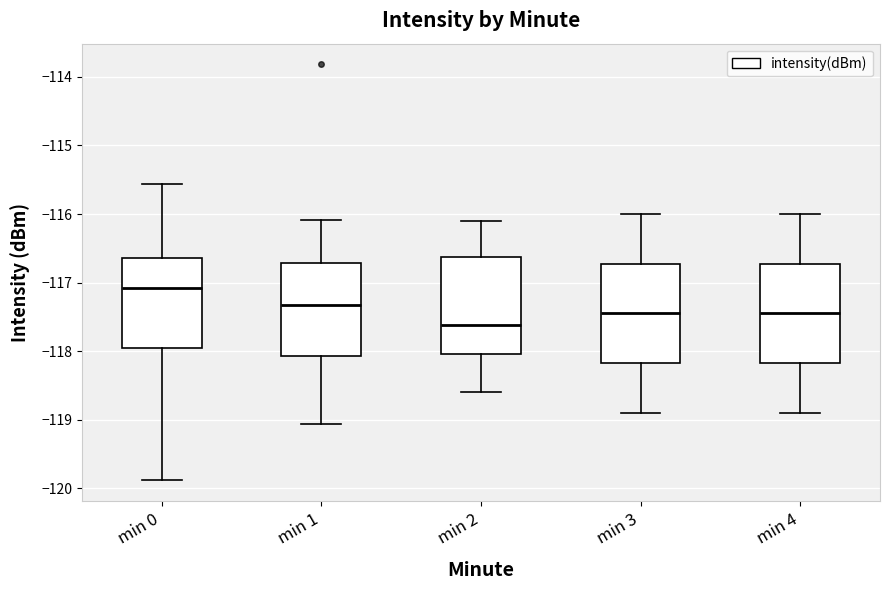

Reading left to right, read every box against the y-axis: the position of its median line, the range the box covers, and the ends of its whiskers. The values are not printed on the chart, so give them approximately, as read against the axis.

min 0: median -117.1, box -117.9 to -116.6, whiskers -119.9 to -115.6
min 1: median -117.3, box -118.1 to -116.7, whiskers -119.1 to -116.1
min 2: median -117.6, box -118.0 to -116.6, whiskers -118.6 to -116.1
min 3: median -117.4, box -118.2 to -116.7, whiskers -118.9 to -116.0
min 4: median -117.4, box -118.2 to -116.7, whiskers -118.9 to -116.0